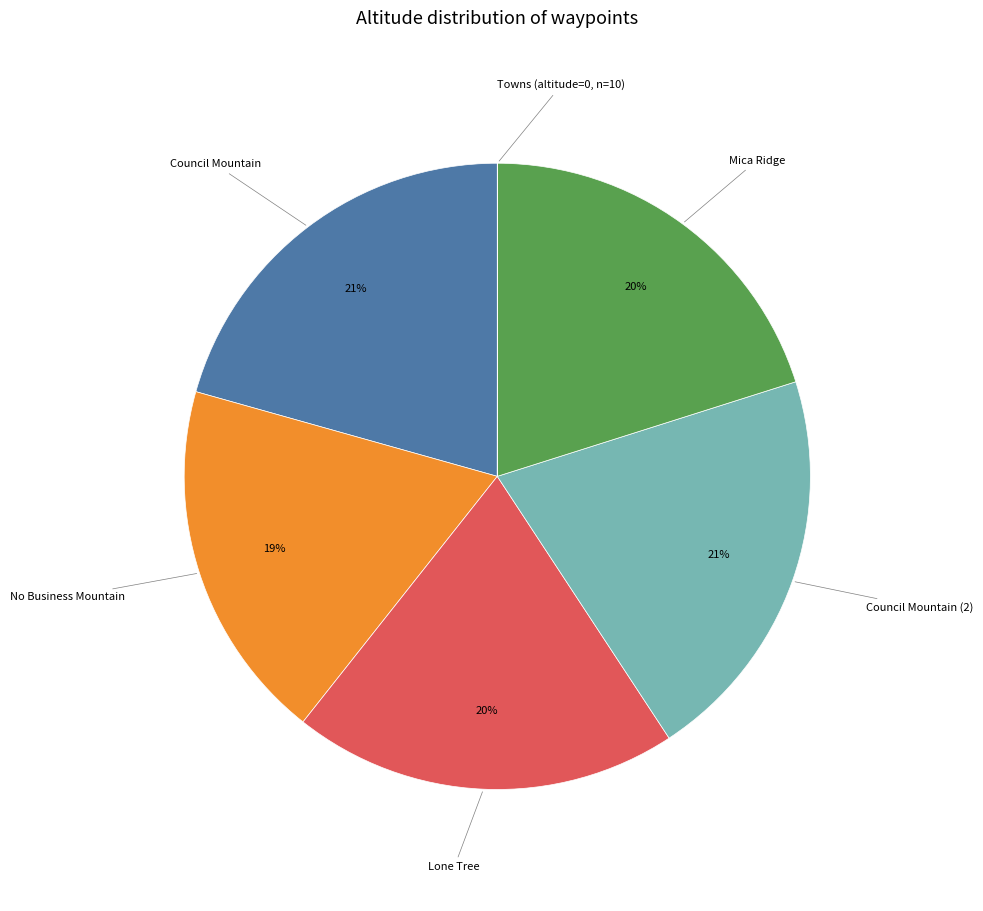

True or false: Council Mountain (2) accounts for 21% of the total.

True